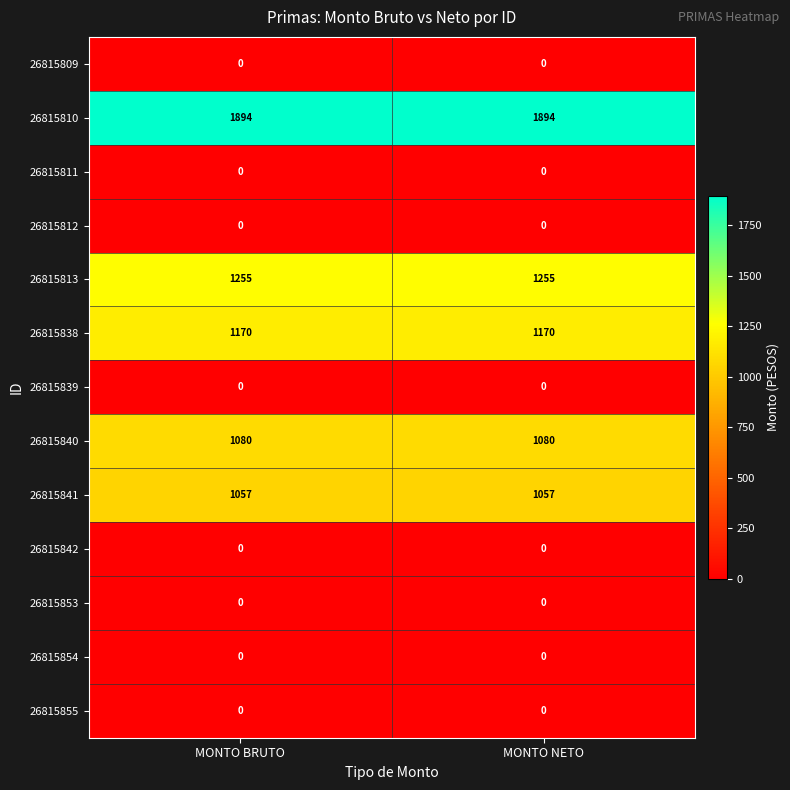

What is the maximum value shown in the chart?

1894